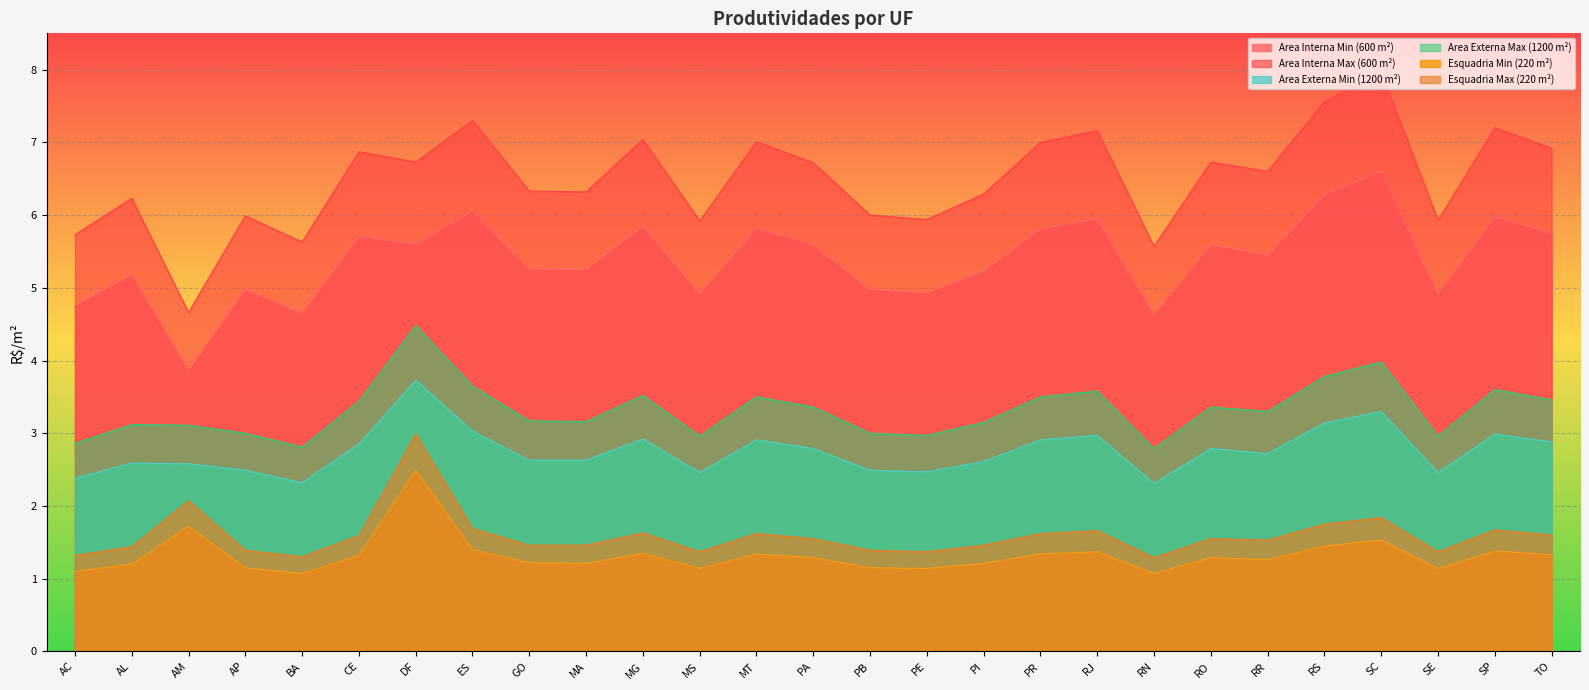

Reading left to right, what are all the values shown in this chart?

Area Interna Min (600 m²): 4.8	5.2	3.9	5.0	4.7	5.7	5.6	6.1	5.3	5.2	5.8	4.9	5.8	5.6	5.0	4.9	5.2	5.8	6.0	4.6	5.6	5.5	6.3	6.6	4.9	6.0	5.8
Area Interna Max (600 m²): 5.7	6.2	4.7	6.0	5.6	6.9	6.7	7.3	6.3	6.3	7.0	5.9	7.0	6.7	6.0	5.9	6.3	7.0	7.2	5.6	6.7	6.6	7.6	8.0	5.9	7.2	6.9
Area Externa Min (1200 m²): 2.4	2.6	2.6	2.5	2.3	2.9	3.7	3.0	2.6	2.6	2.9	2.5	2.9	2.8	2.5	2.5	2.6	2.9	3.0	2.3	2.8	2.7	3.1	3.3	2.5	3.0	2.9
Area Externa Max (1200 m²): 2.9	3.1	3.1	3.0	2.8	3.4	4.5	3.6	3.2	3.2	3.5	3.0	3.5	3.4	3.0	3.0	3.1	3.5	3.6	2.8	3.4	3.3	3.8	4.0	3.0	3.6	3.5
Esquadria Min (220 m²): 1.1	1.2	1.7	1.1	1.1	1.3	2.5	1.4	1.2	1.2	1.4	1.1	1.3	1.3	1.1	1.1	1.2	1.3	1.4	1.1	1.3	1.3	1.4	1.5	1.1	1.4	1.3
Esquadria Max (220 m²): 1.3	1.4	2.1	1.4	1.3	1.6	3.0	1.7	1.5	1.5	1.6	1.4	1.6	1.6	1.4	1.4	1.5	1.6	1.7	1.3	1.6	1.5	1.8	1.8	1.4	1.7	1.6